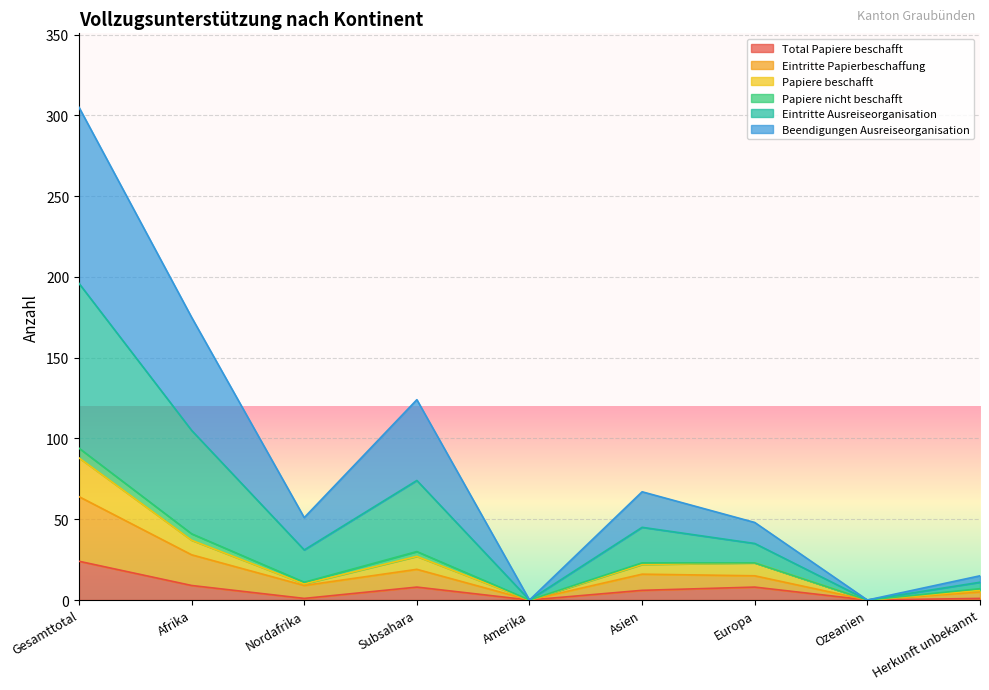

How many lines are shown in the chart?

6